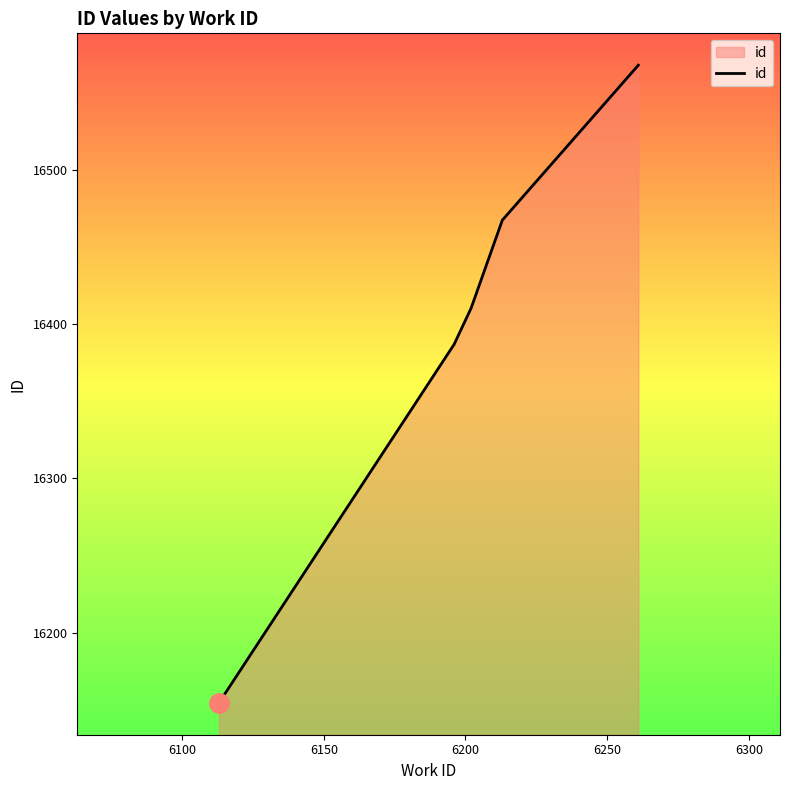

True or false: there are more than 2 points higher than both neighbors.

False